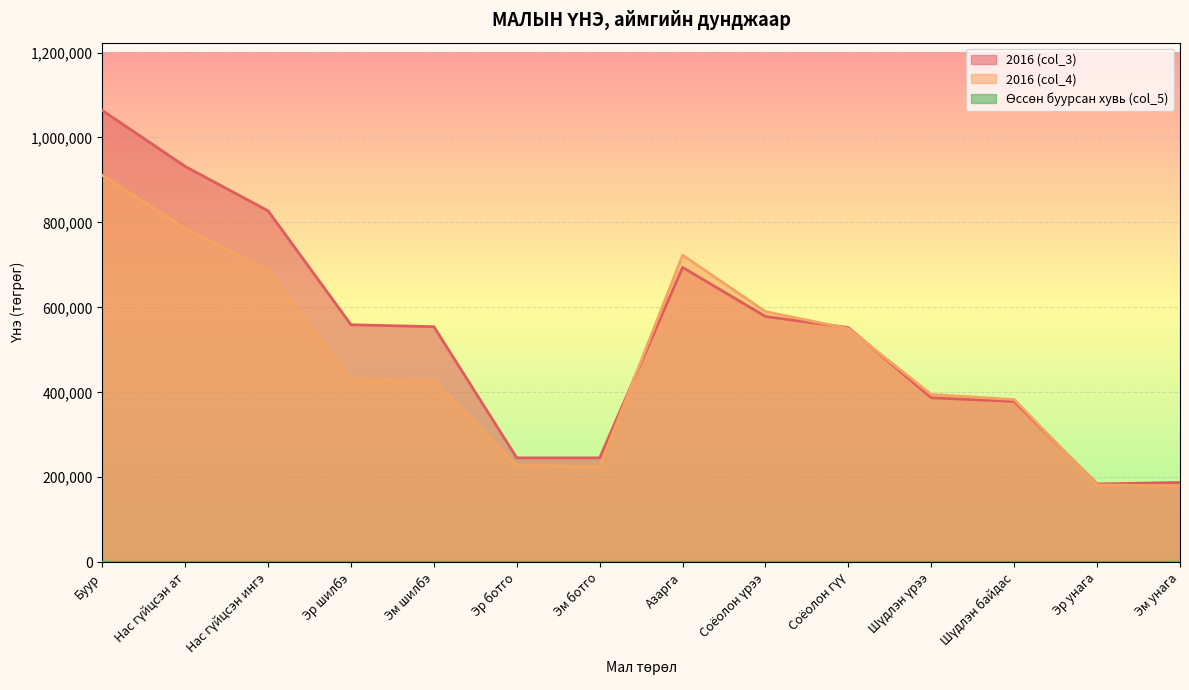

What is the label of the 13th point from the right?

Нас гүйцсэн ат